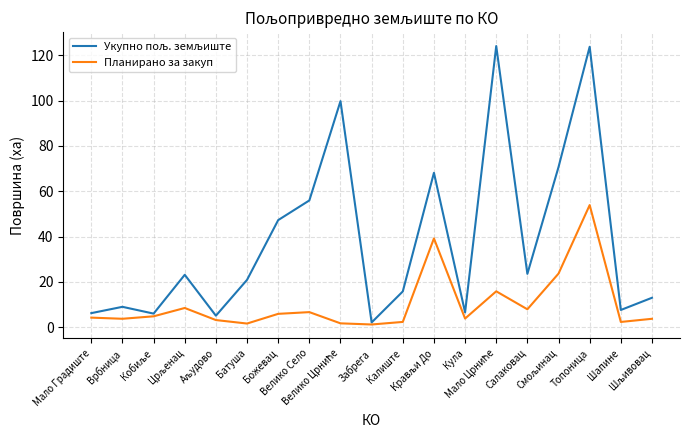

What is the maximum value for Планирано за закуп?

53.9